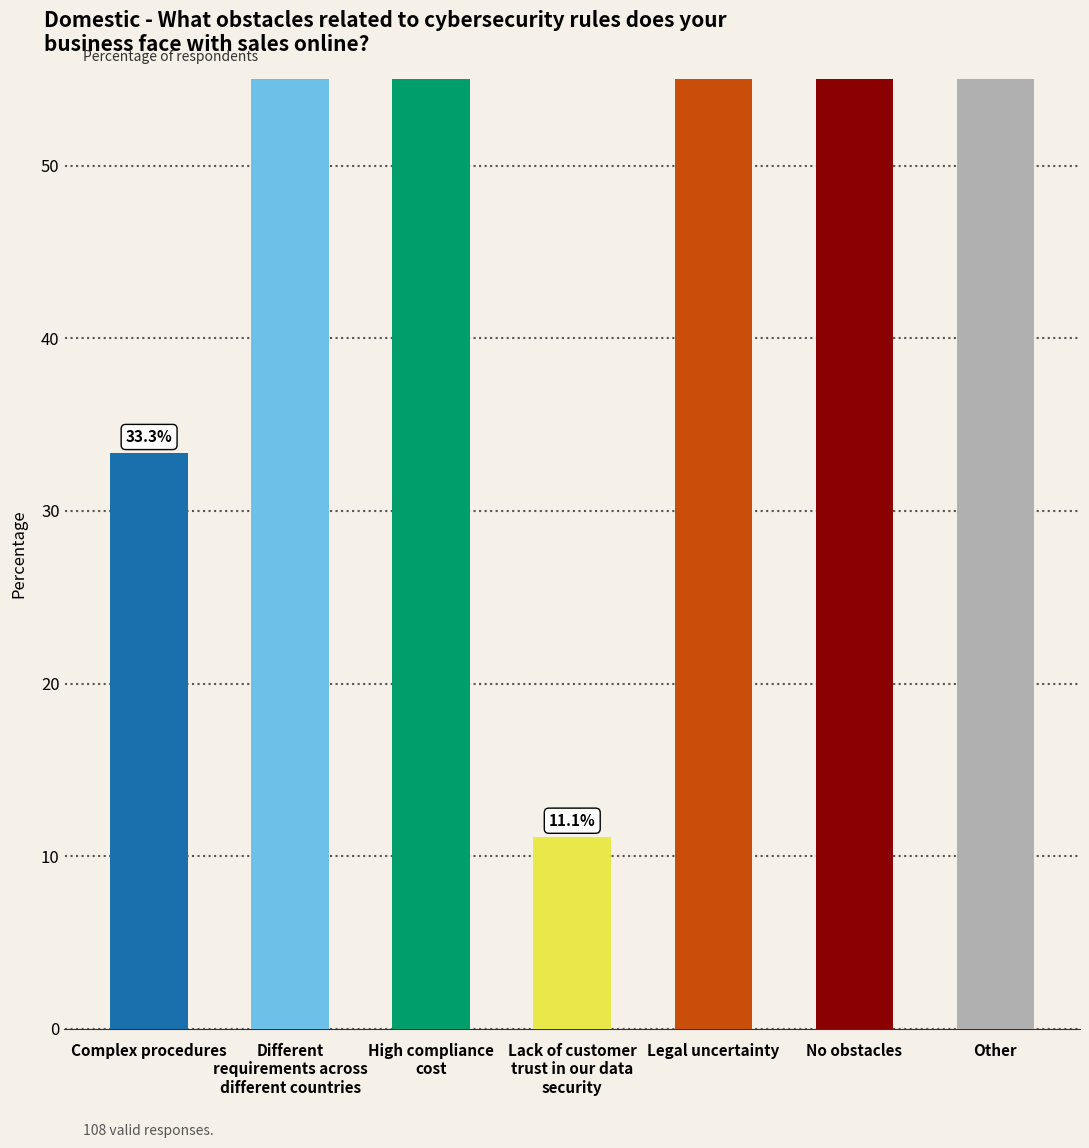

What is the ratio of the value at High compliance
cost to the value at Other?

1.4